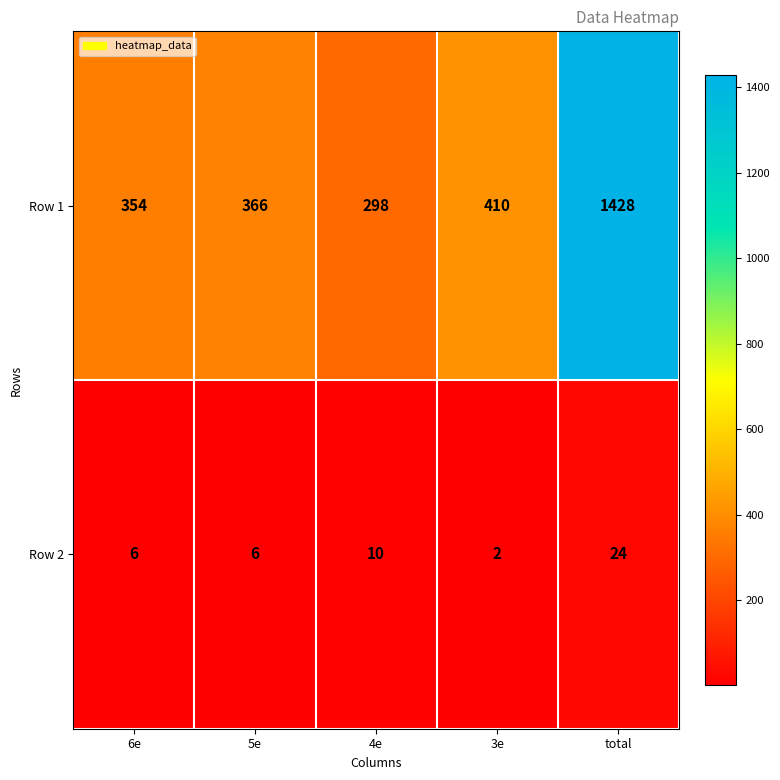

Which series changed the most between 5e and 4e?

Row 1